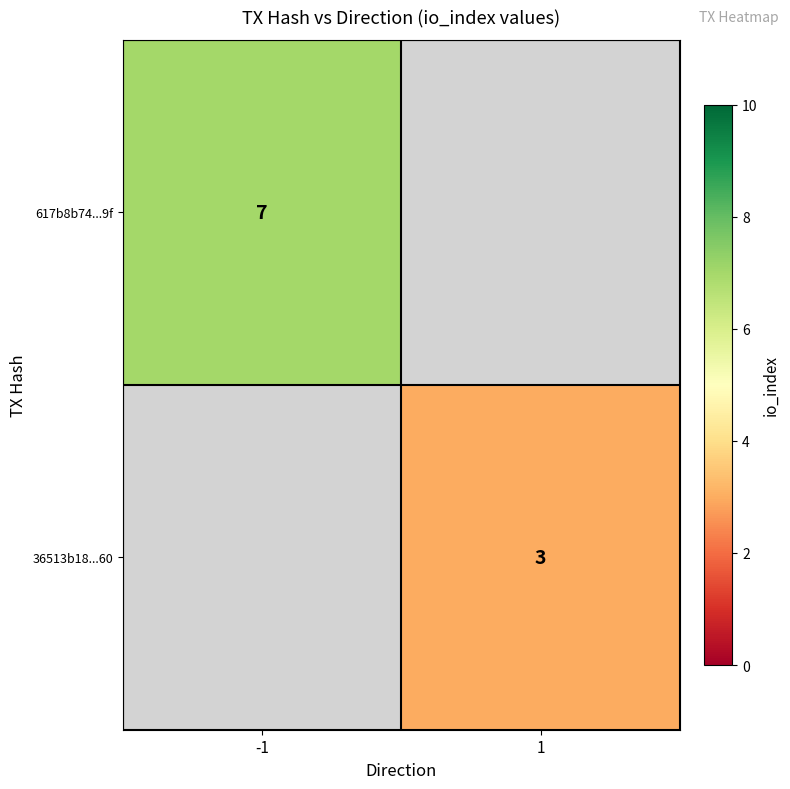

At how many categories does at least one series exceed 3?

1